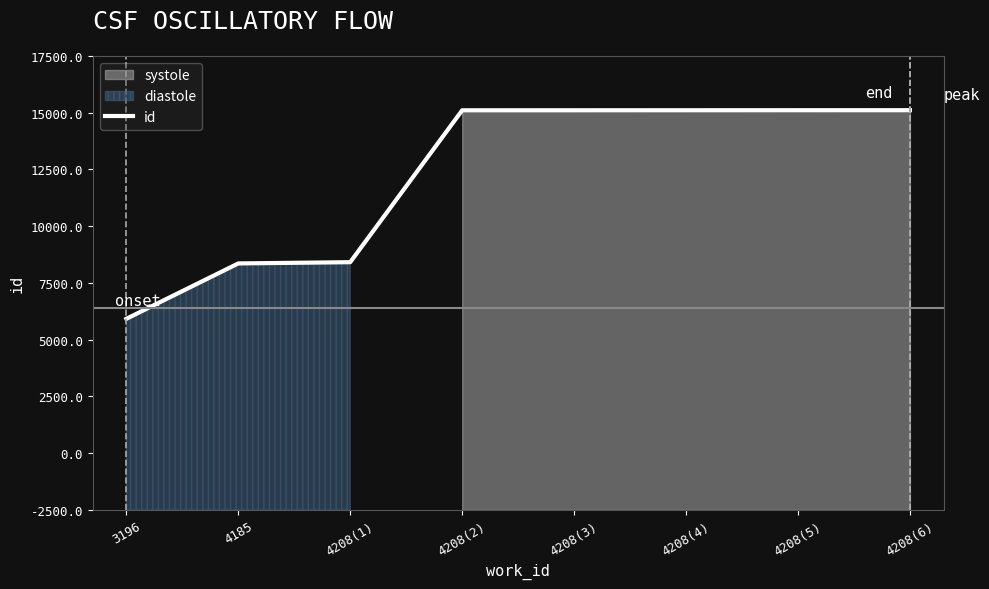

At which category does the chart reach its peak across all series?

4208(6)